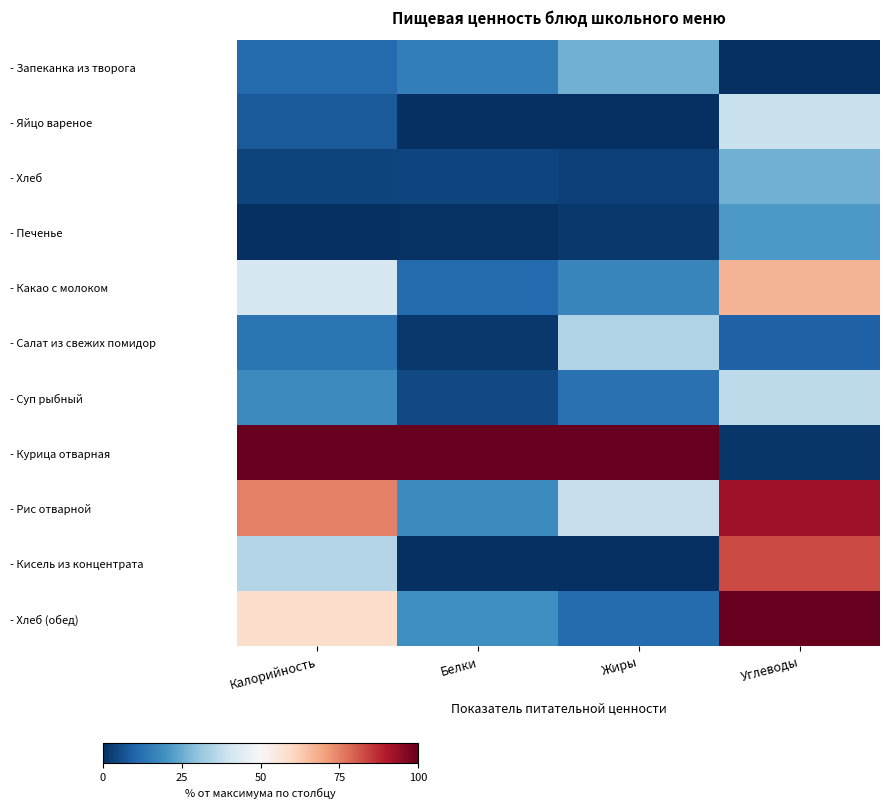

Between Калорийность and Белки, which series saw the biggest shift?

- Рис отварной